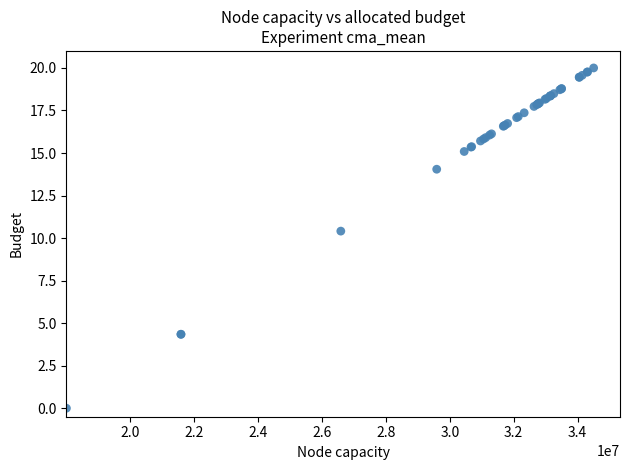

What Y value in the scatter plot is closest to 10?

10.4